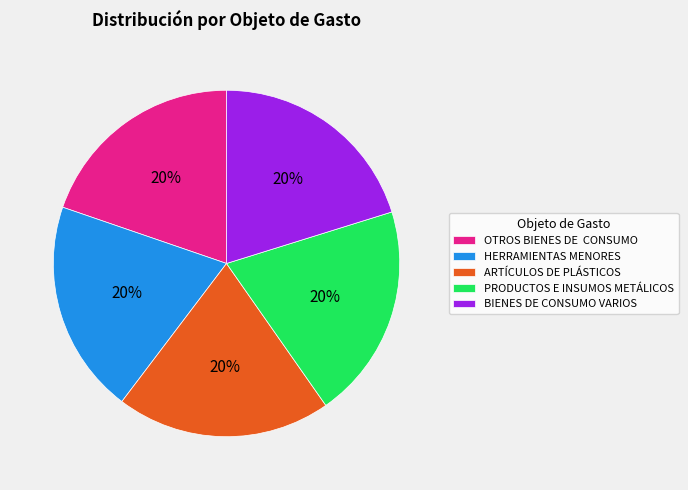

Is there a majority slice in this chart?

No